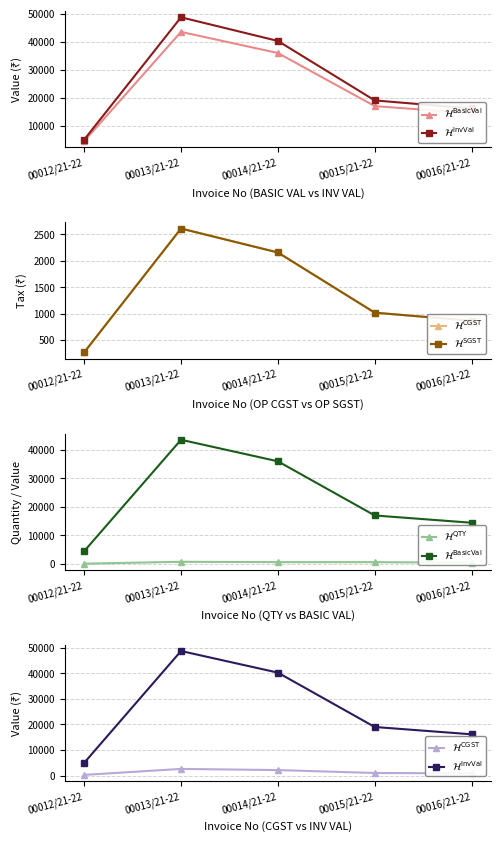

At which label is $\mathcal{H}^{\mathrm{QTY}}$ closest to 400?

00016/21-22